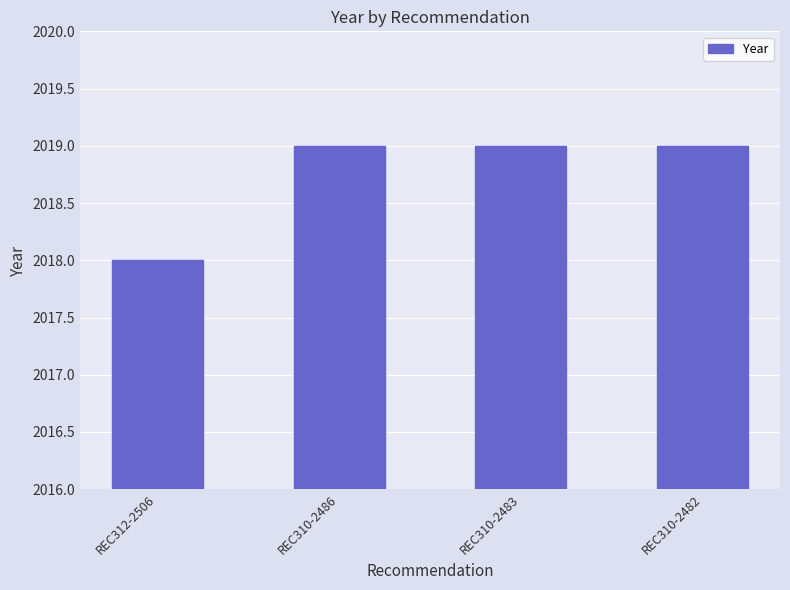

Reading left to right, list all the values displayed in this chart.

REC312-2506=2018	REC310-2486=2019	REC310-2483=2019	REC310-2482=2019